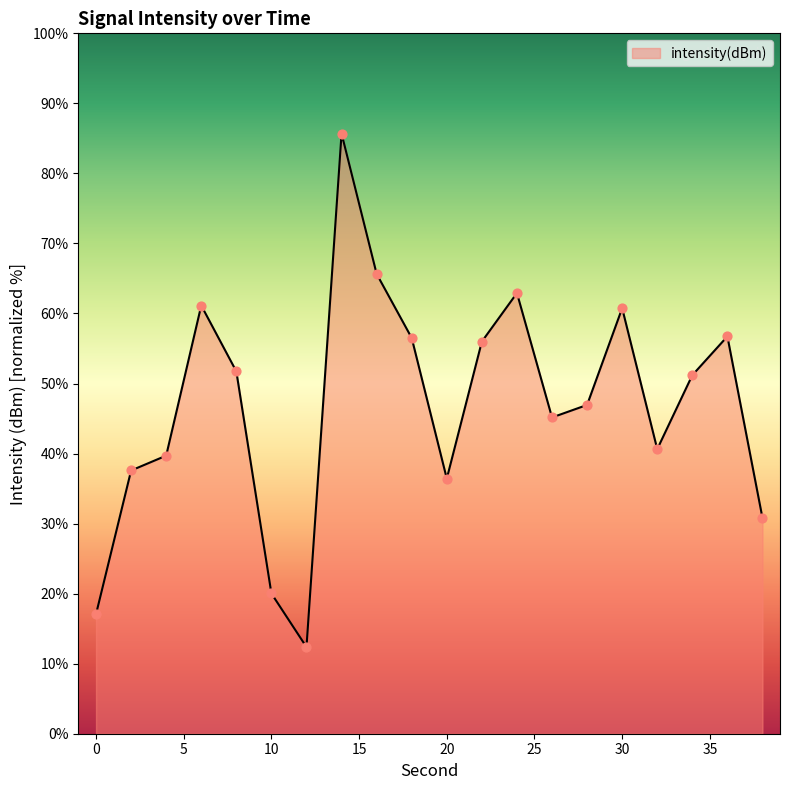

What is the difference between the maximum and minimum values?

73.3